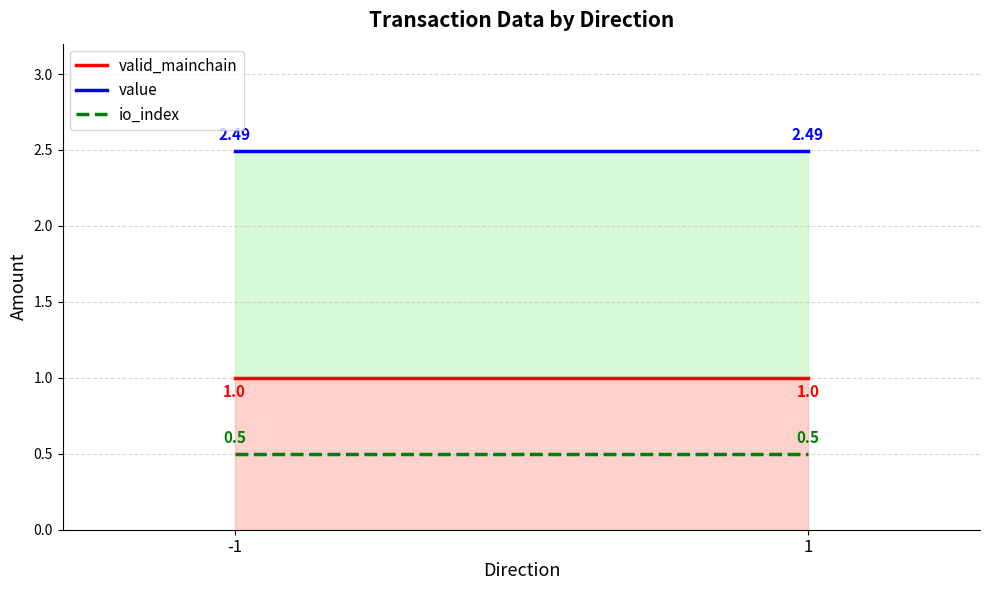

The value of value at 1 is 2.5. True or false?

True